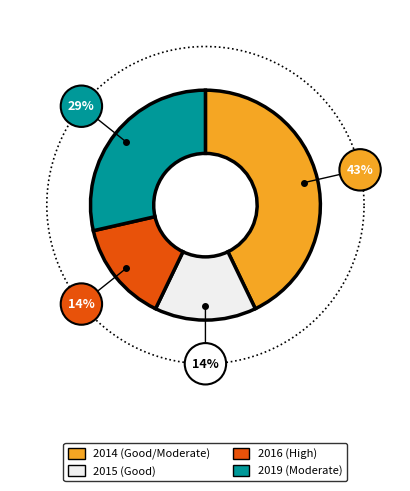

What is the largest slice in the pie chart?

2014